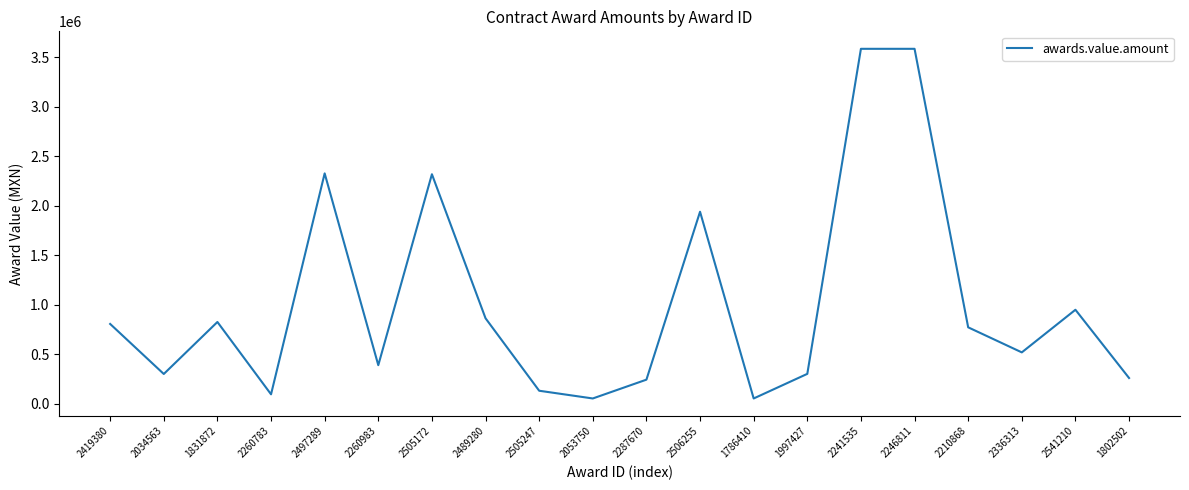

What is the sum of the values at 1802502 and 1786410?

309155.6